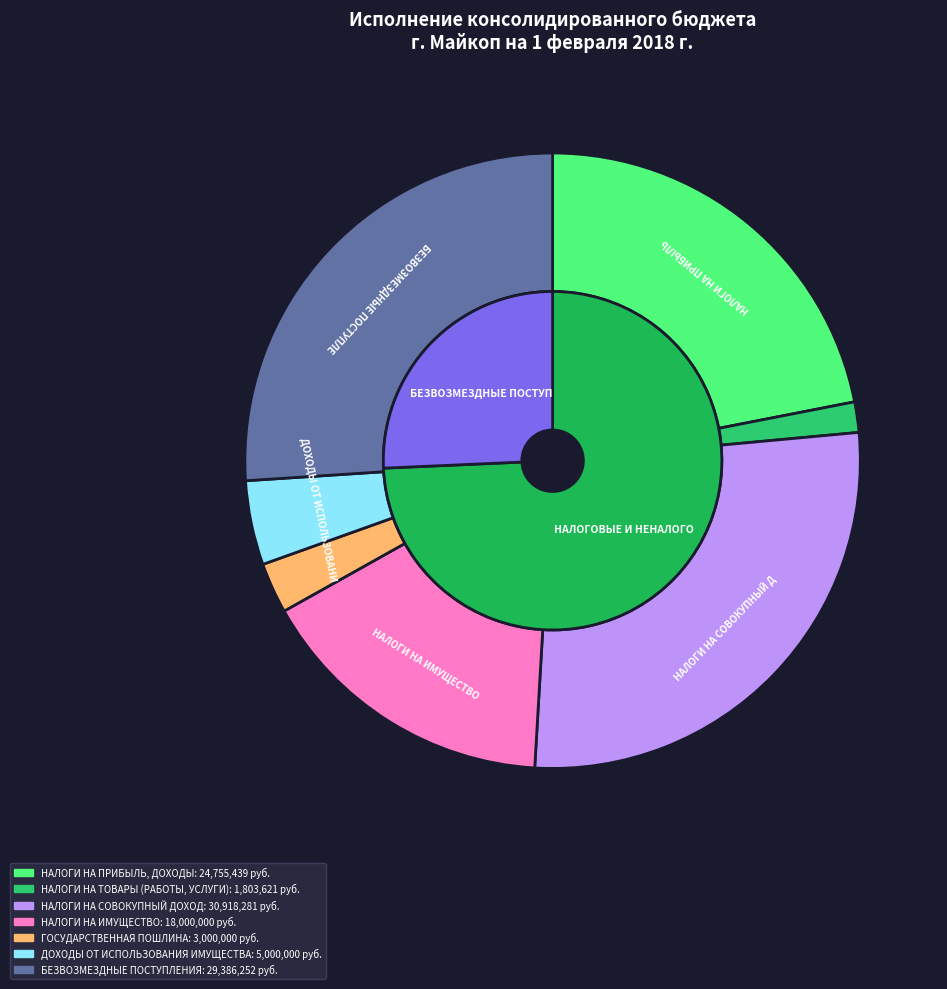

How many segments does this pie chart have?

7